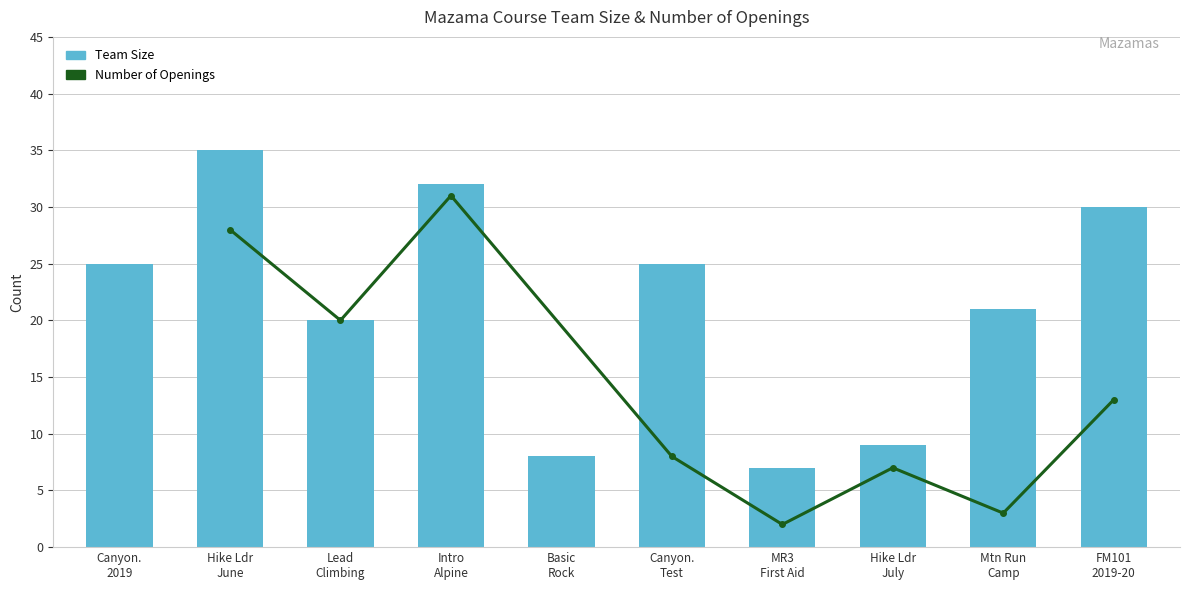

What position from the right is MR3 First Aid?

4